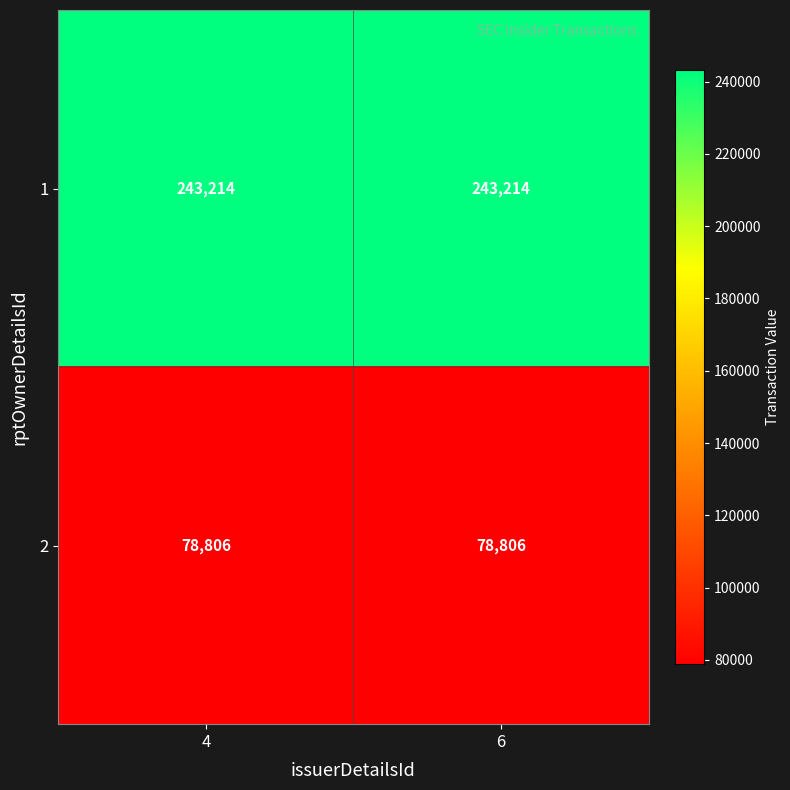

What is the greatest value displayed?

243214